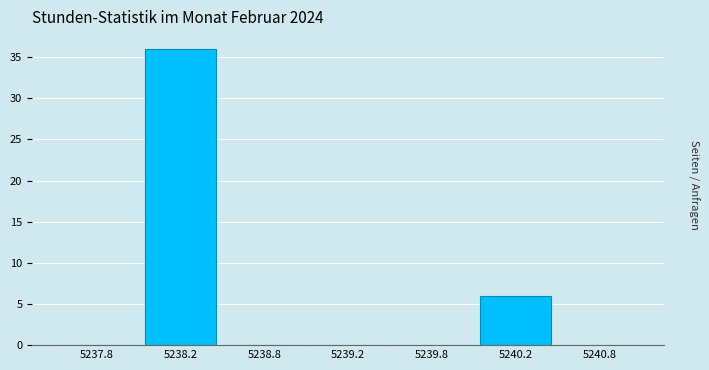

Reading left to right, transcribe all the data shown in this chart.

5237.8=0	5238.2=36	5238.8=0	5239.2=0	5239.8=0	5240.2=6	5240.8=0